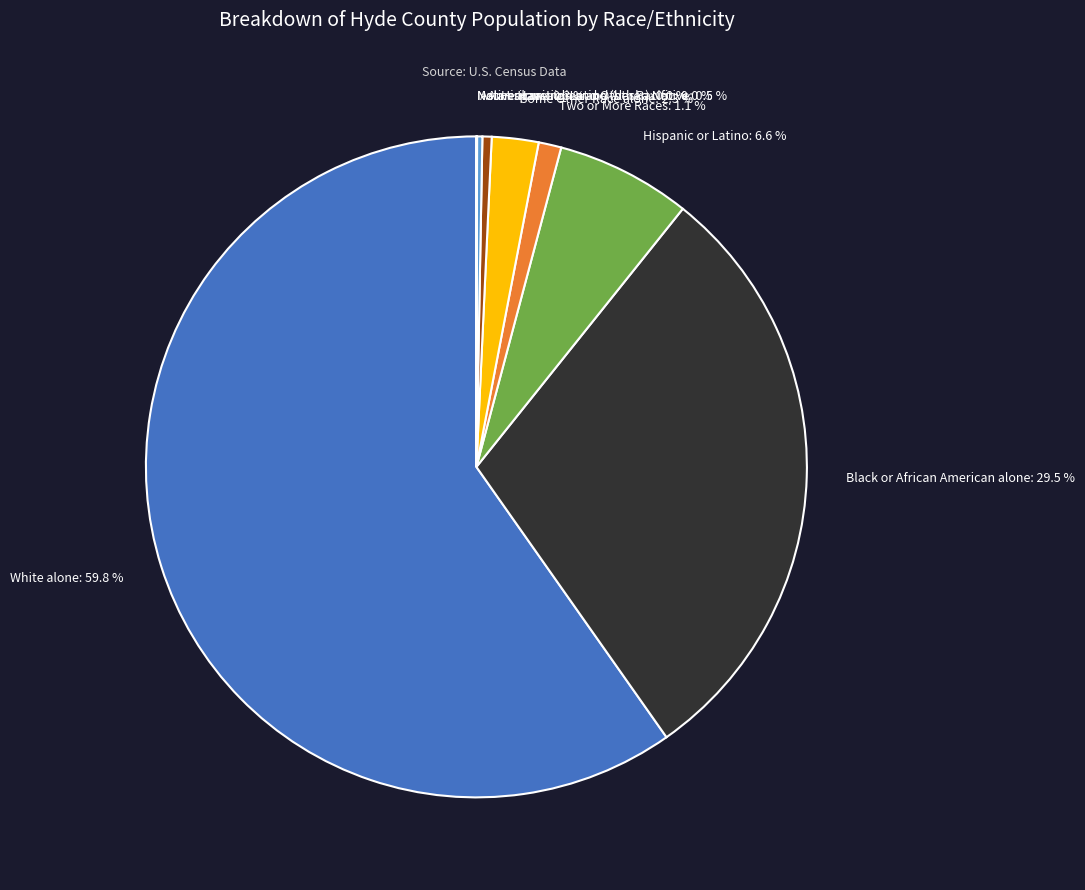

Between American Indian and Alaska Native: 0.5 % and Hispanic or Latino: 6.6 %, which is larger?

Hispanic or Latino: 6.6 %